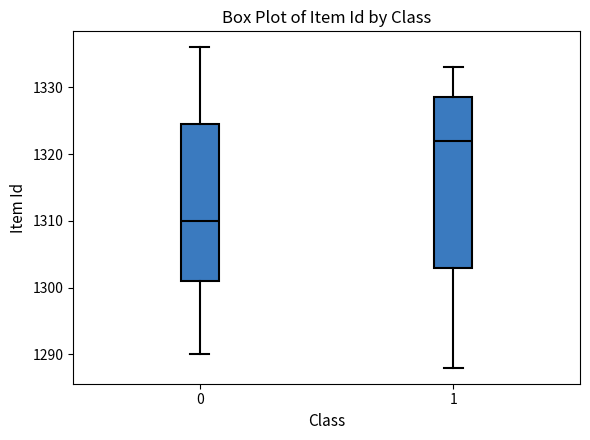

Comparing the boxes themselves (not the whiskers), which one is the tallest?

1